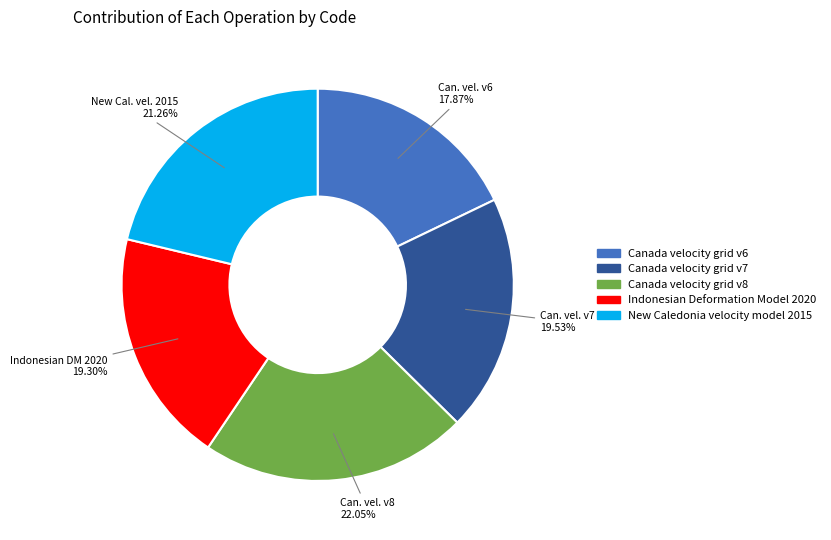

Is there a majority slice in this chart?

No